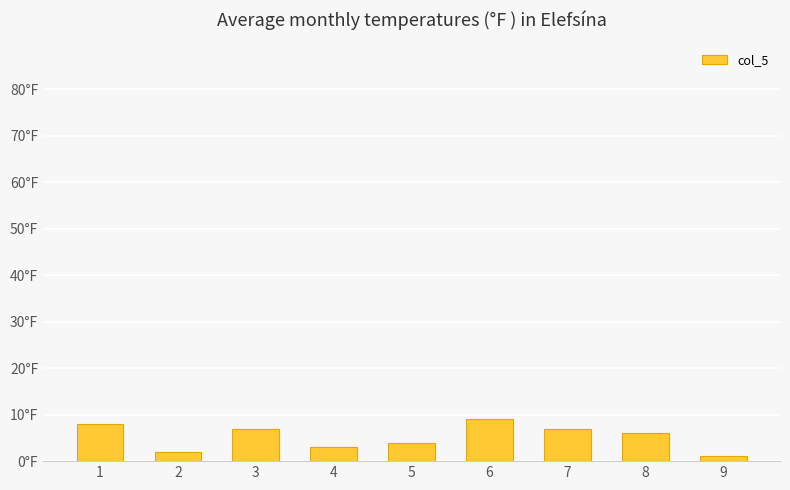

Does the chart contain any negative values?

No